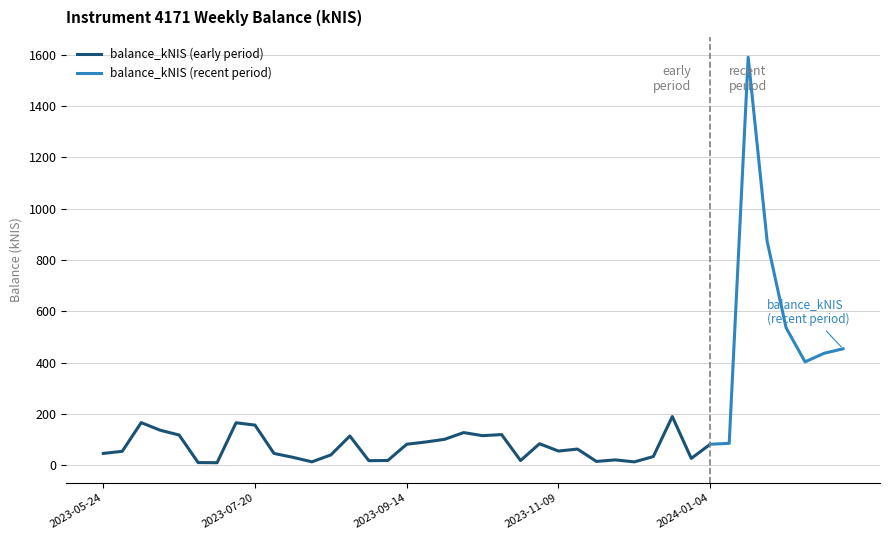

Count the number of values greater than 83.

20